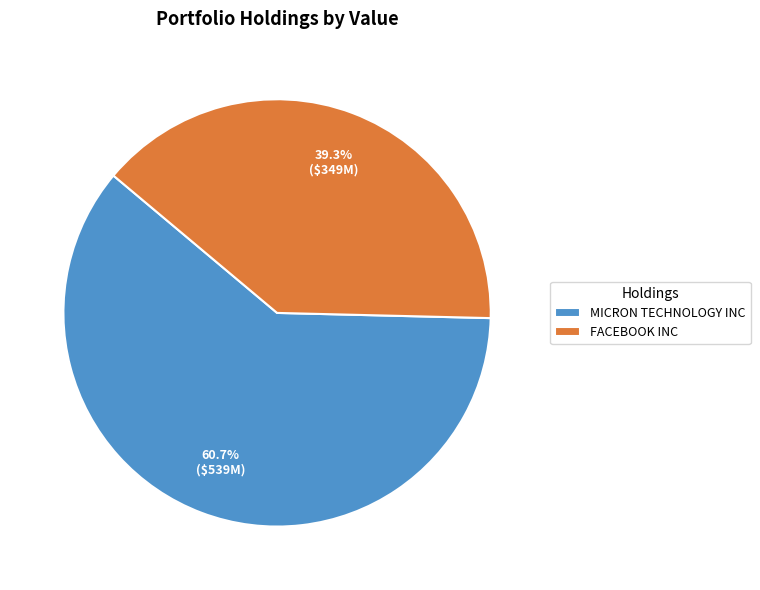

Which has a higher value, FACEBOOK INC or MICRON TECHNOLOGY INC?

MICRON TECHNOLOGY INC